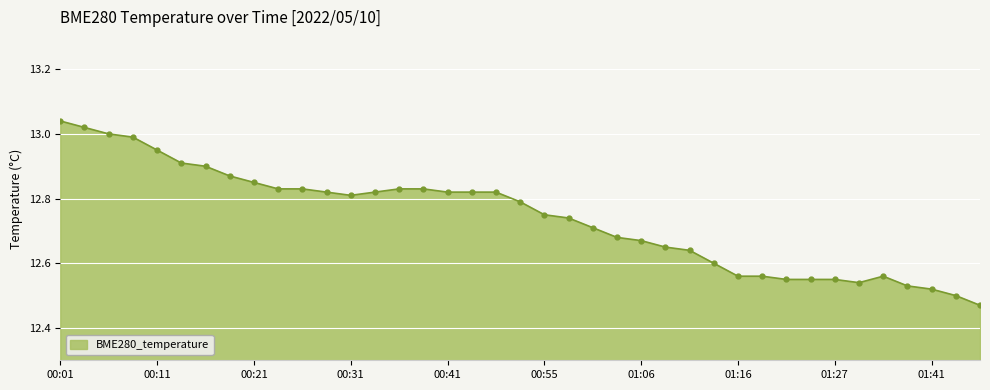

What is the difference between the second highest and second lowest values?

0.5